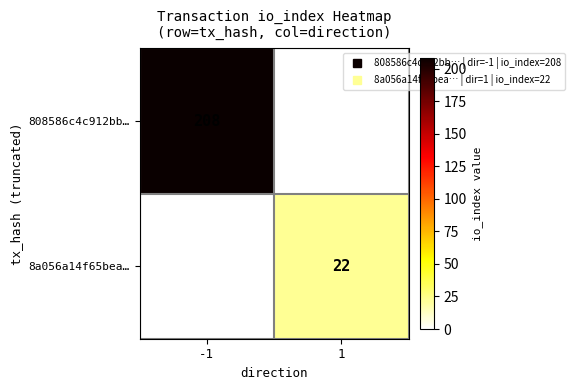

Count the number of data series in this chart.

2